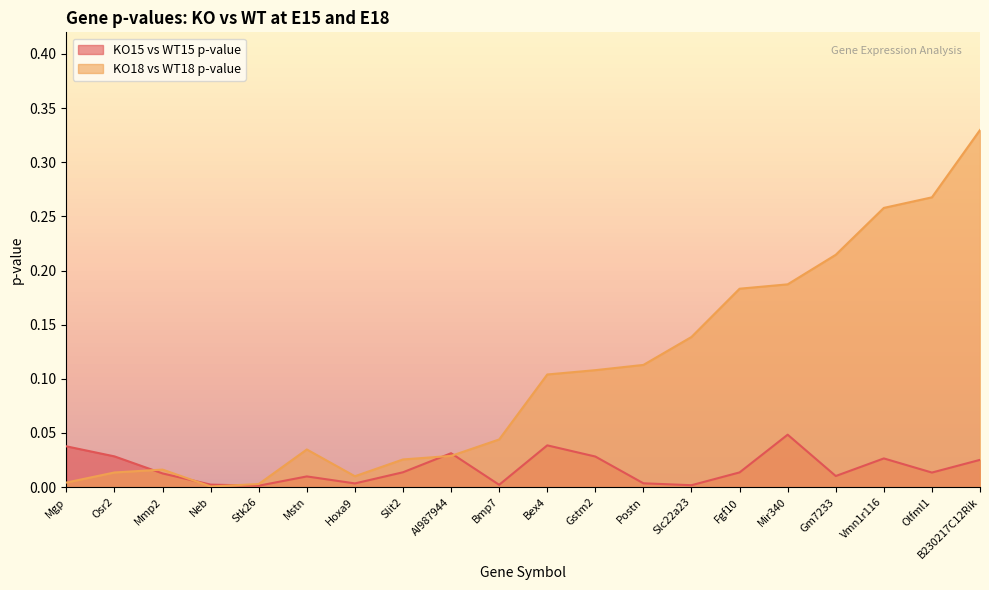

What is the label of the 18th point from the left?

Vmn1r116